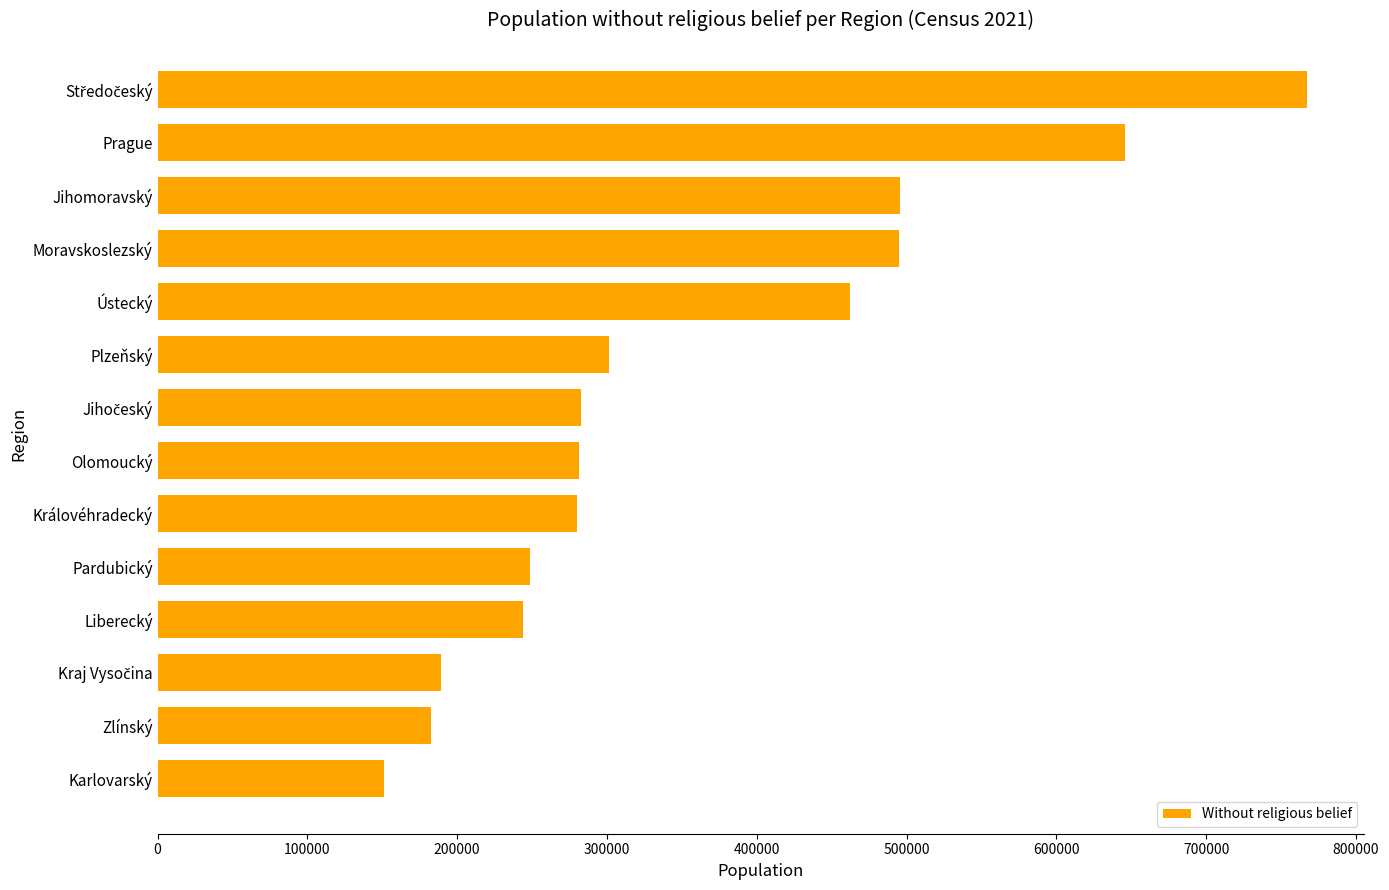

The value at Královéhradecký is 279746. True or false?

True